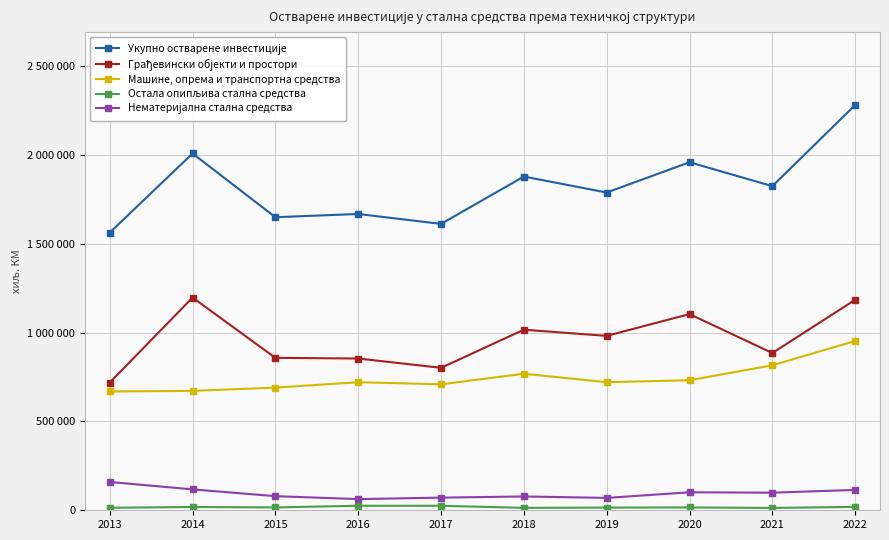

What is the value of the Укупно остварене инвестиције point at the 9th from the left?

1825592